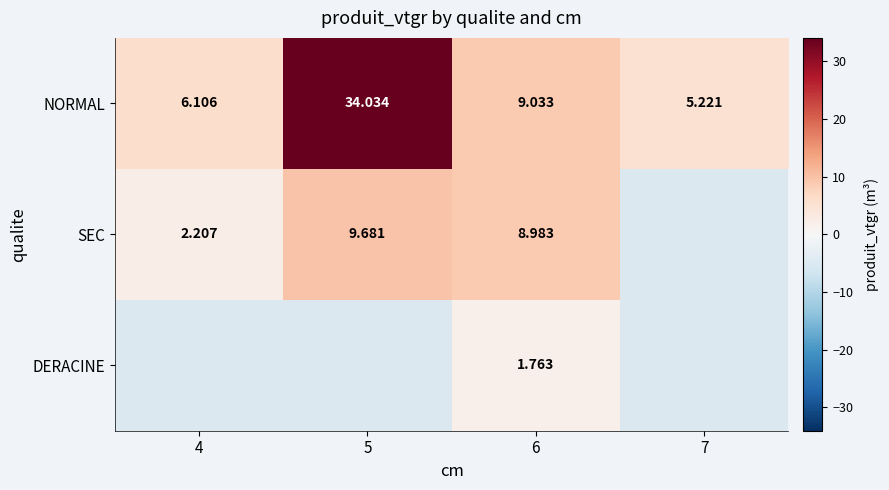

How many series are shown in this chart?

3